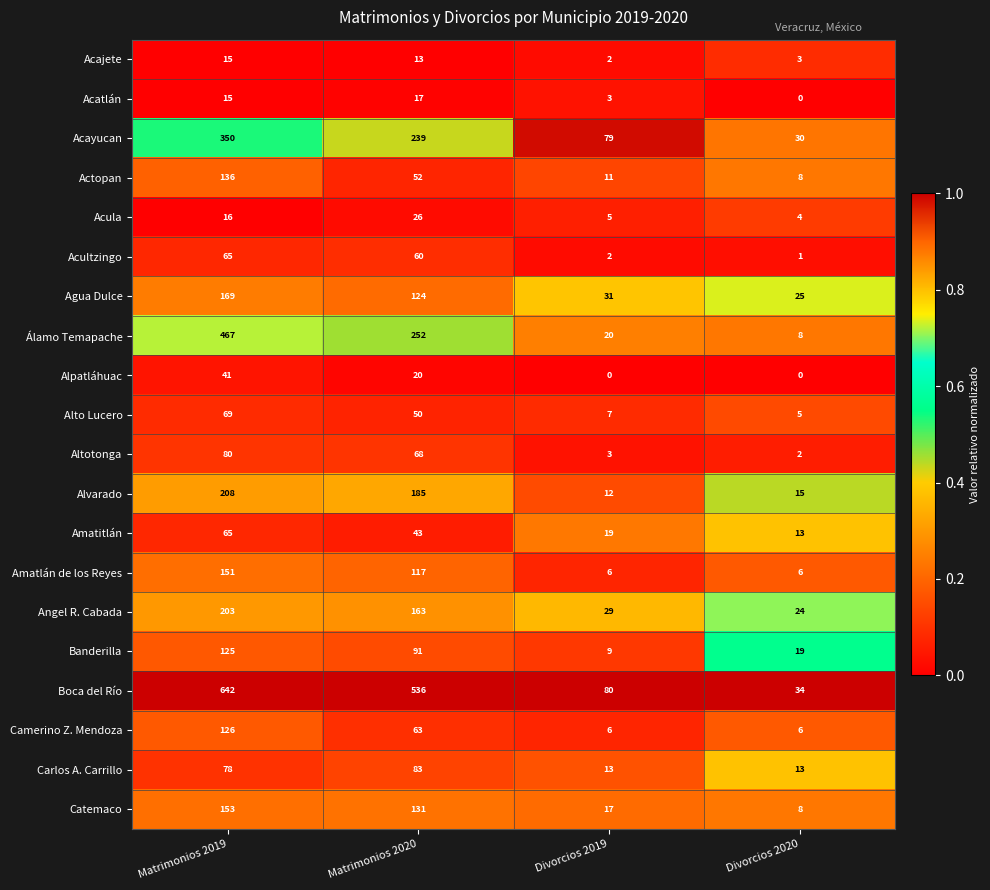

At how many categories does at least one series exceed 0?

4